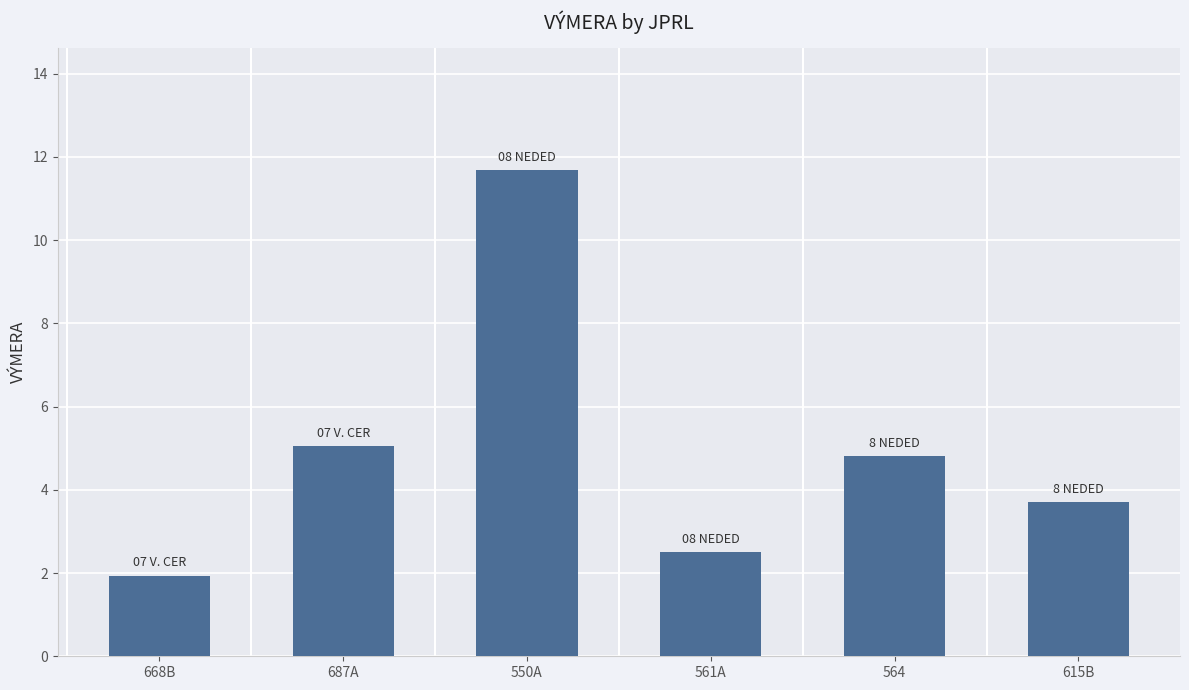

What is the sum of the values at 550A and 687A?

16.7